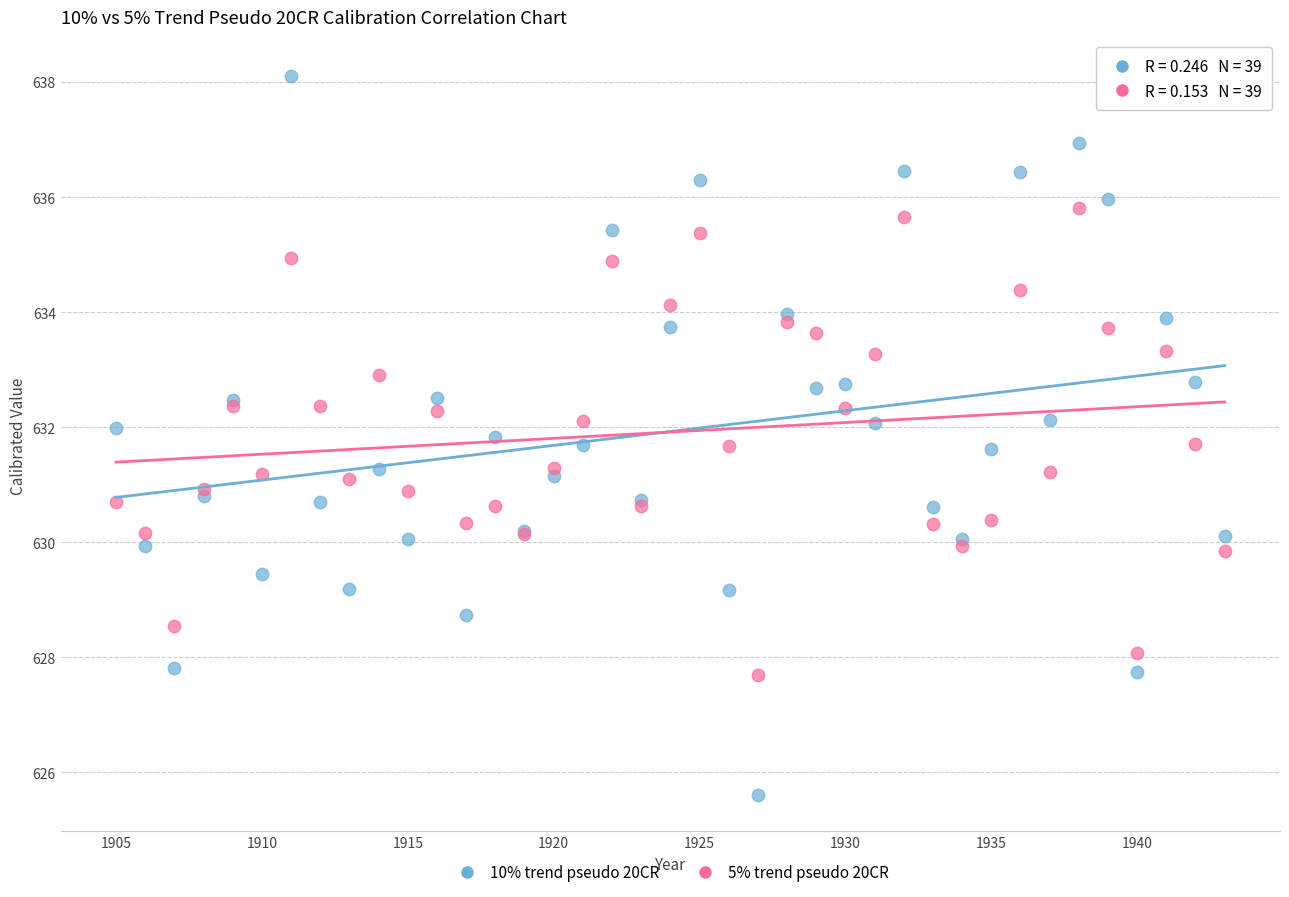

Which series has the largest Y range (max minus min)?

10% trend pseudo 20CR